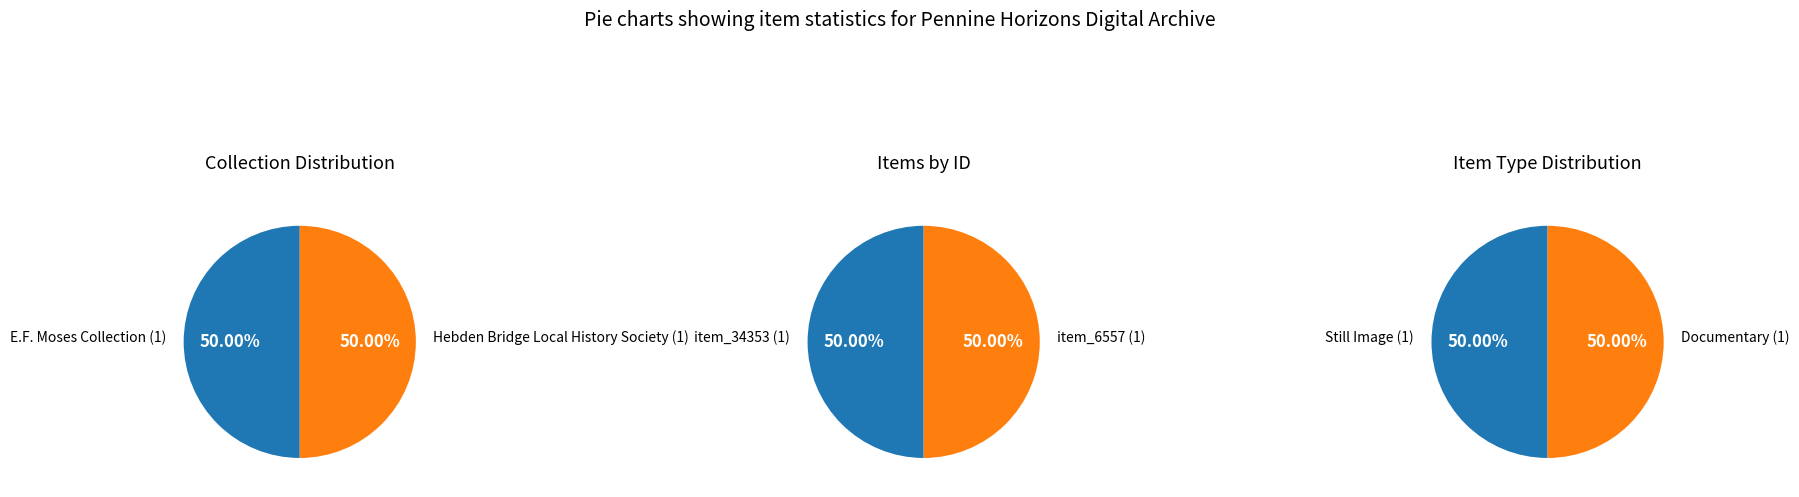

How many segments does this pie chart have?

2